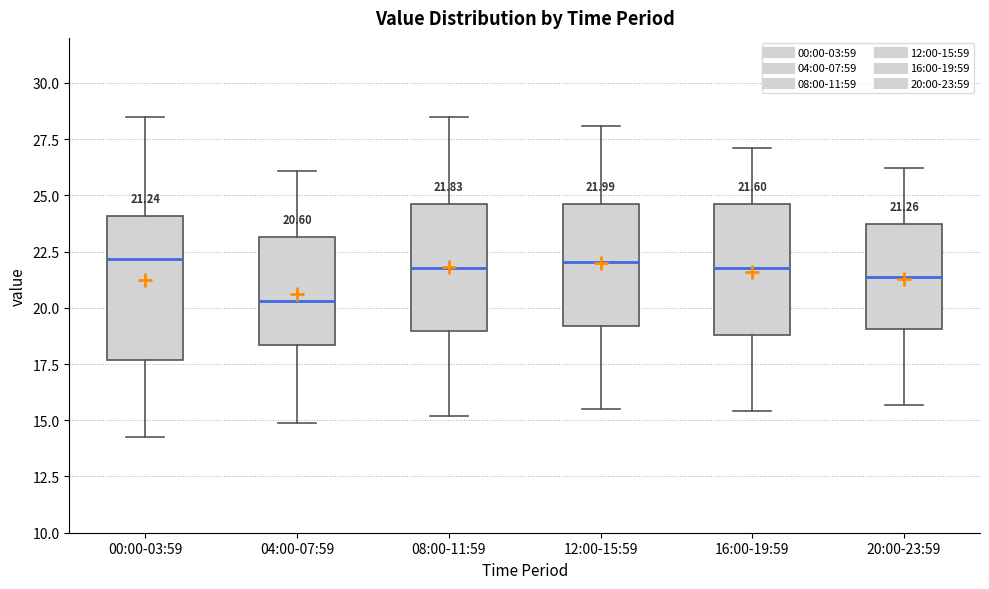

Which box is the tallest, from its lower edge to its upper edge?

00:00-03:59